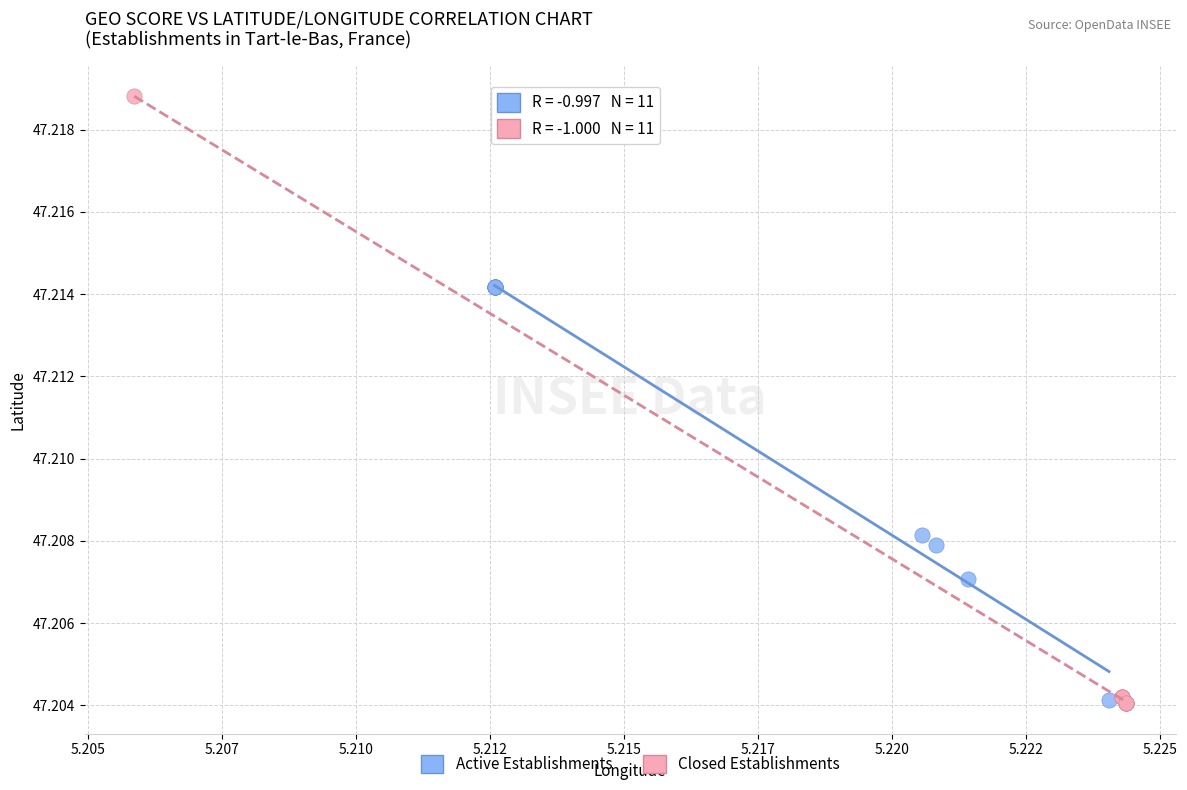

Which series reaches the maximum Y coordinate?

Closed Establishments